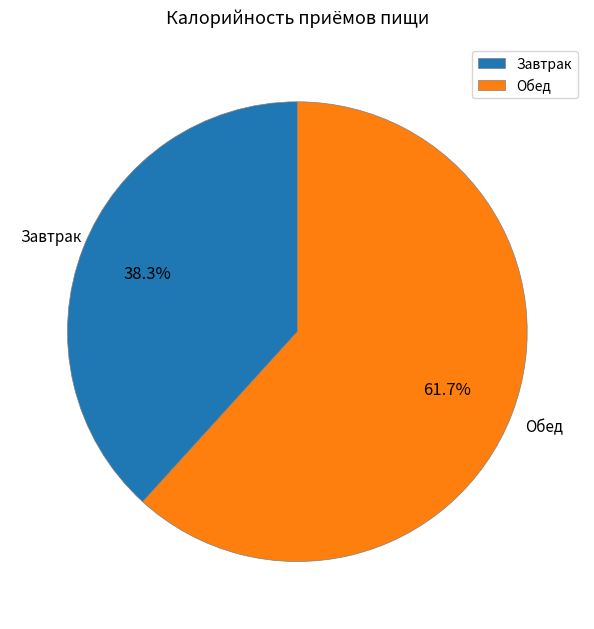

To the nearest percent, what is the difference between the Завтрак and Обед slice percentages?

23%